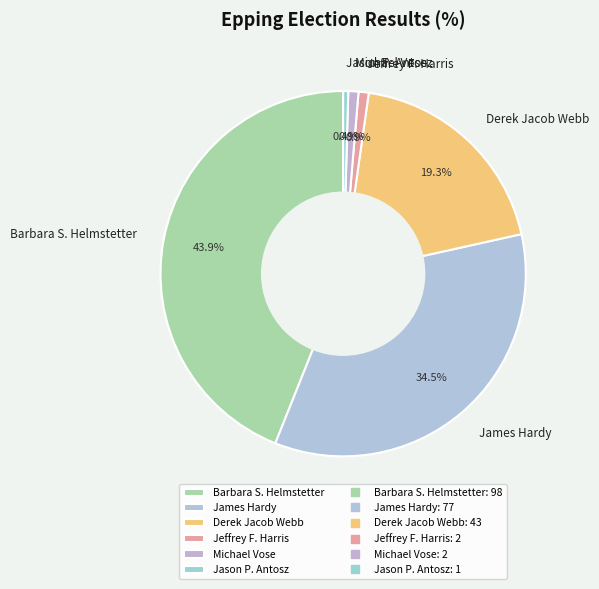

How many segments does this pie chart have?

6